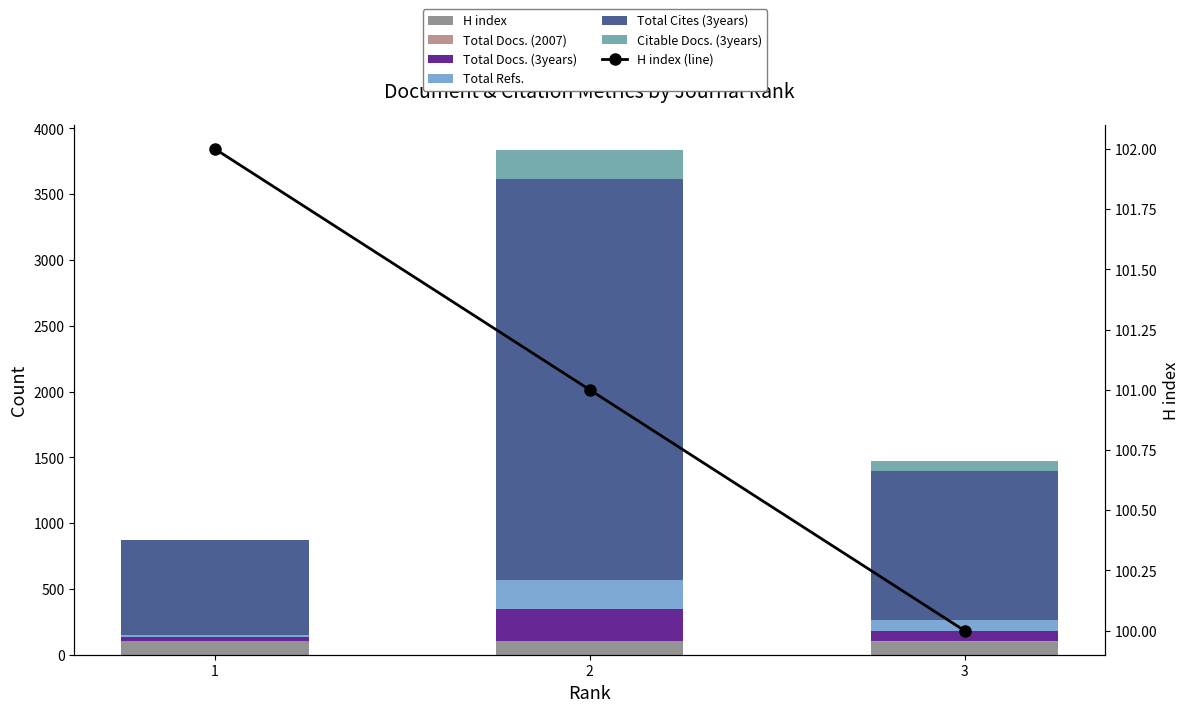

What is the difference between the maximum and minimum values in the Total Cites (3years) series?

2331